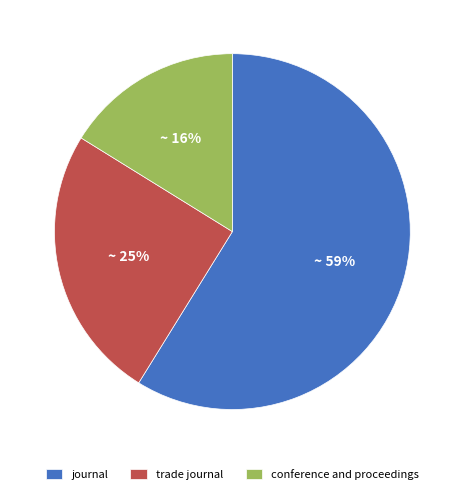

What is the largest slice in the pie chart?

journal